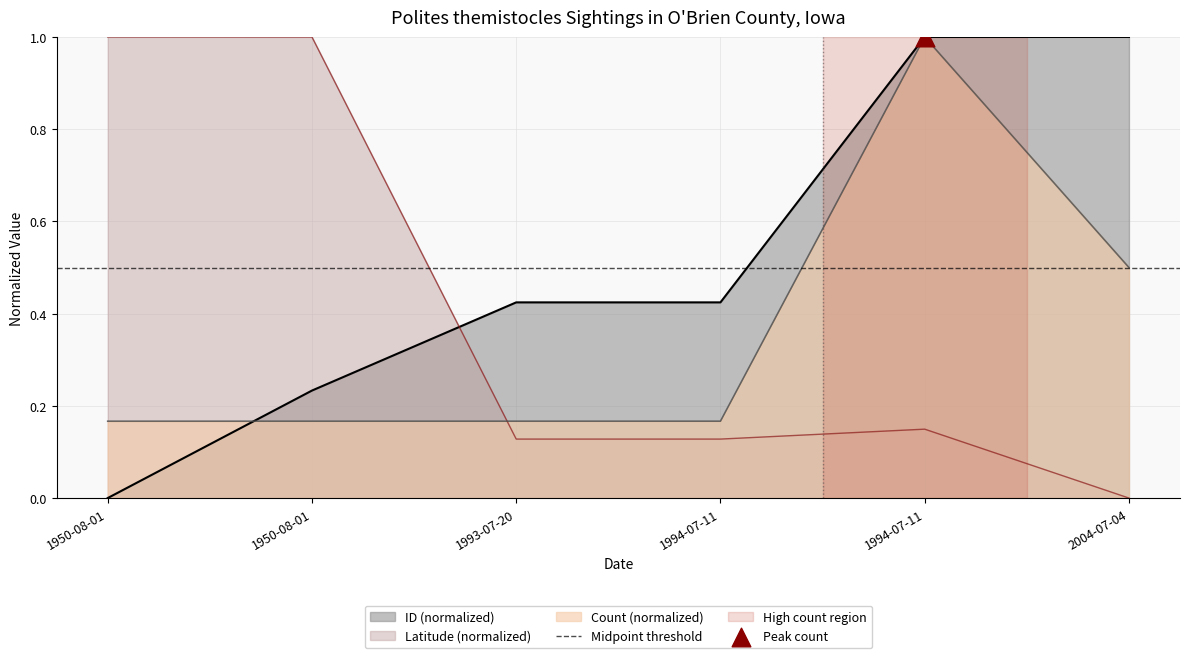

At which category is the sum across all series the highest?

1994-07-11